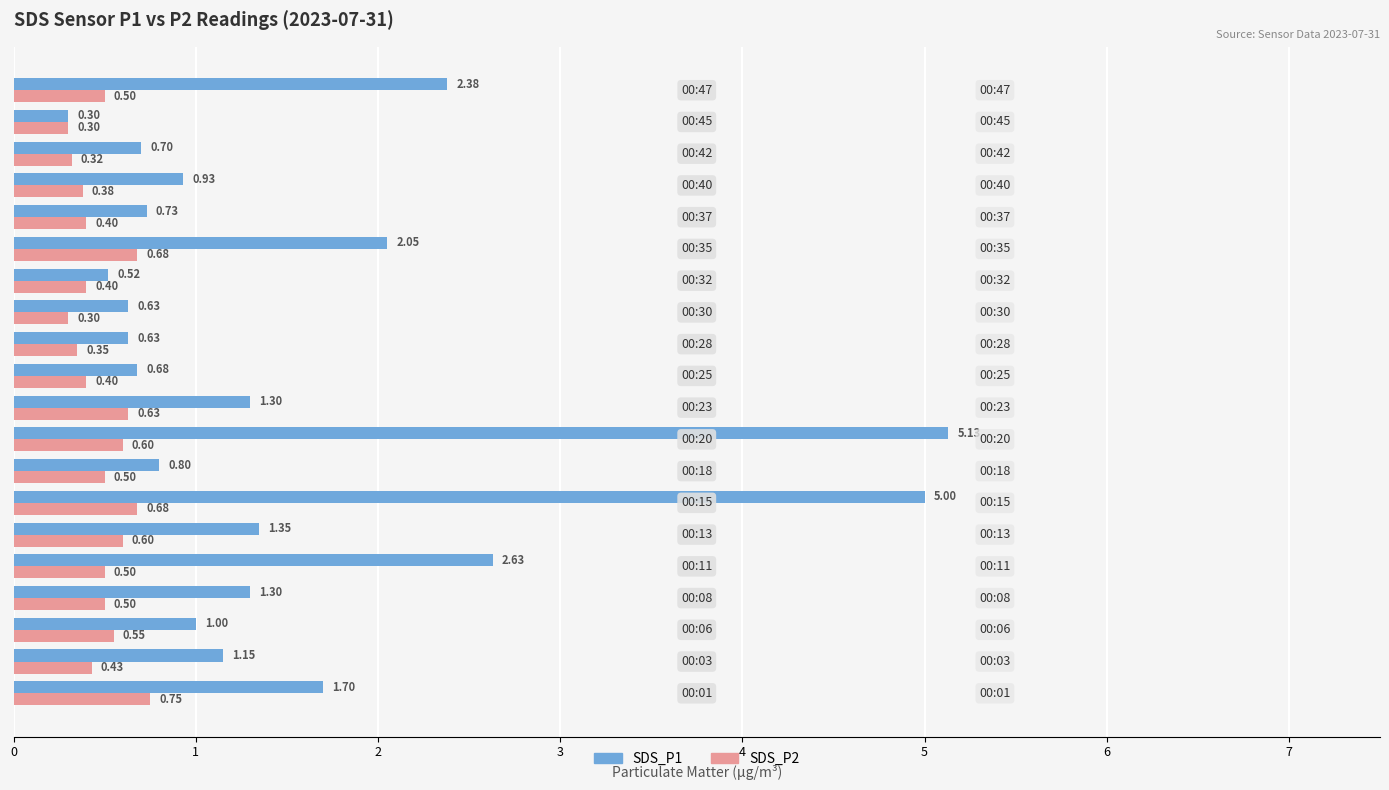

Which series has the largest range (max minus min)?

SDS_P1